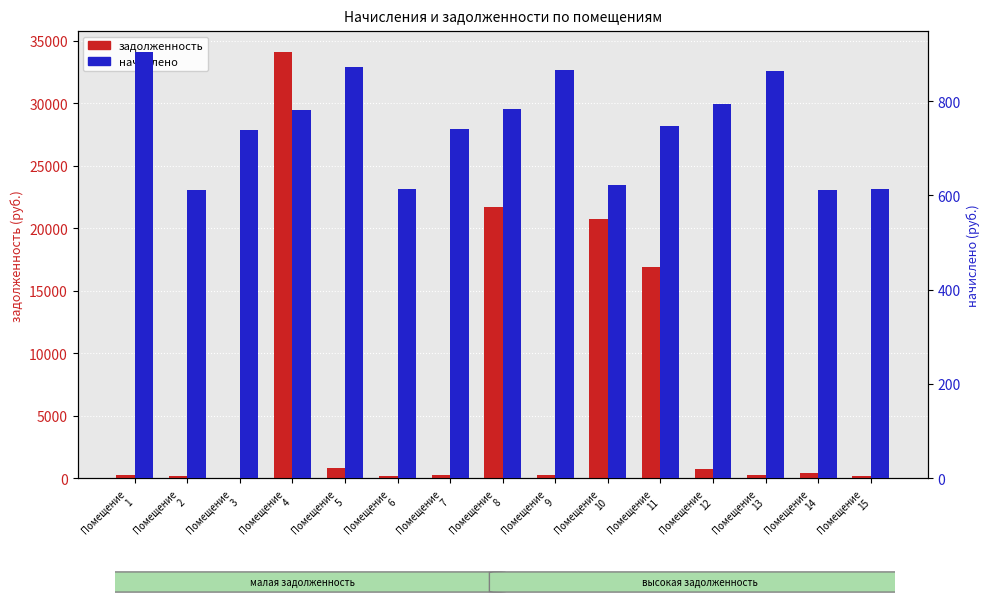

True or false: задолженность has a value of 290.0 at Помещение
15.

False